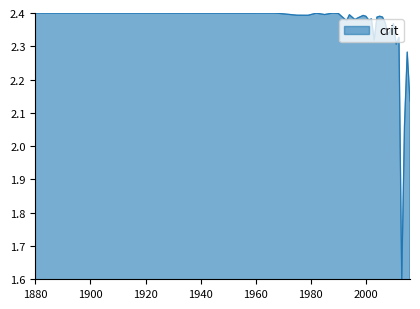

What is the sum of all values?

74.7